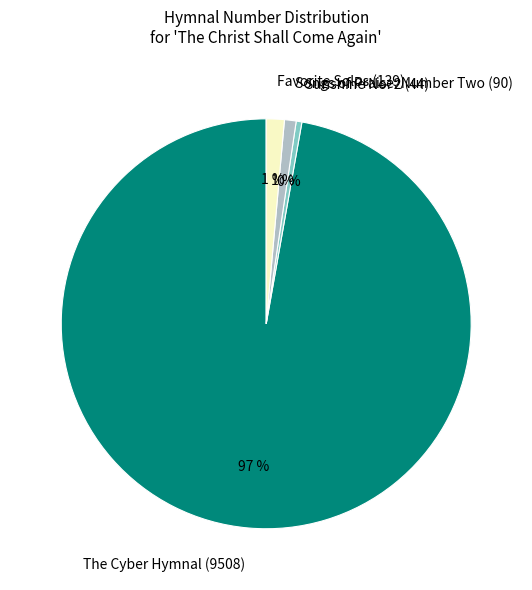

Between Sunshine No. 2 (44) and Favorite Solos (139), which is larger?

Favorite Solos (139)